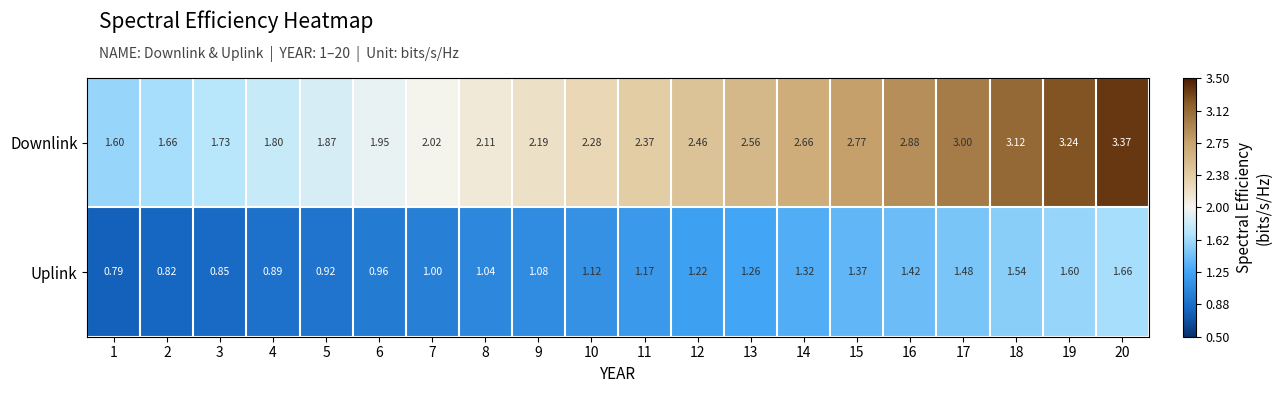

List the series in order of their peak value, lowest first.

Uplink, Downlink